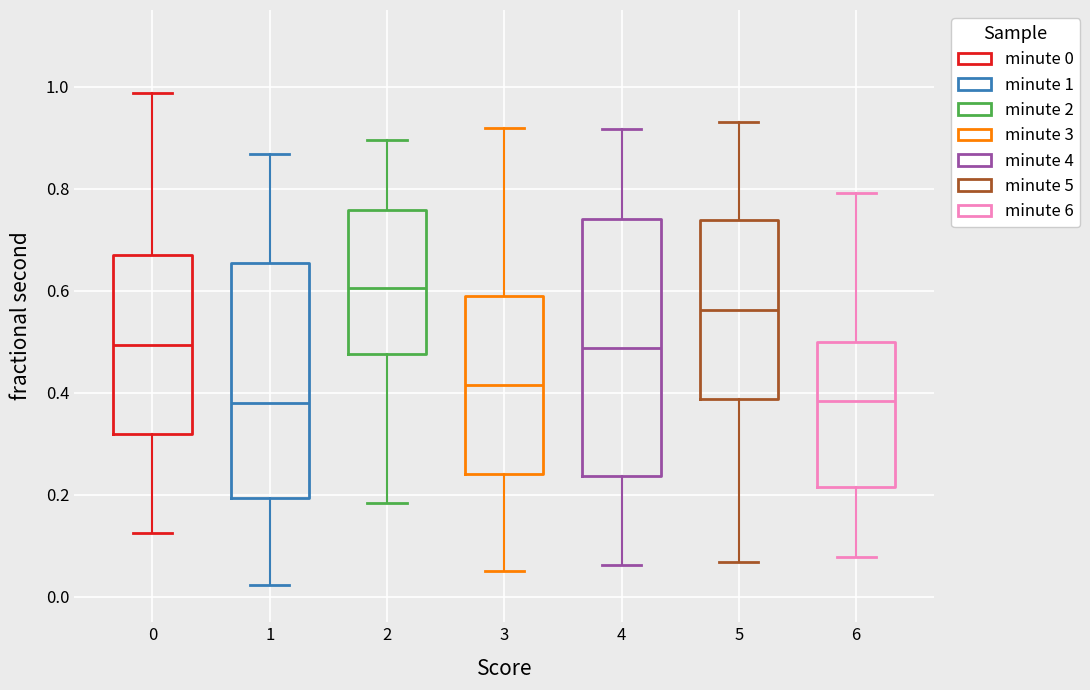

Comparing the boxes themselves (not the whiskers), which one is the tallest?

4